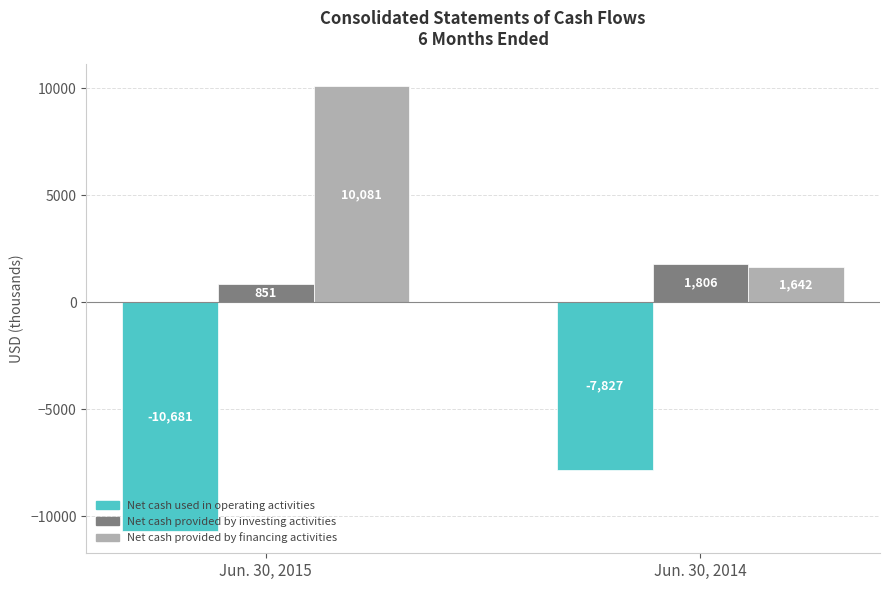

Reading right to left, transcribe all the data shown in this chart.

Net cash used in operating activities: -7827	-10681
Net cash provided by investing activities: 1806	851
Net cash provided by financing activities: 1642	10081